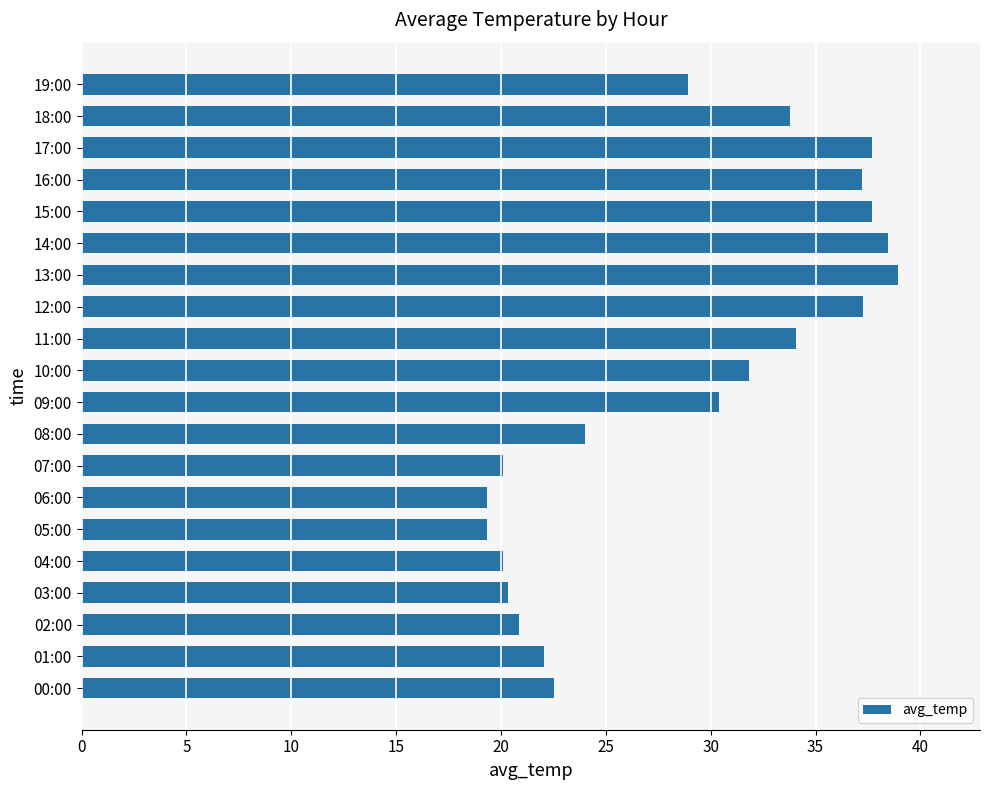

Which has a higher value, 16:00 or 03:00?

16:00